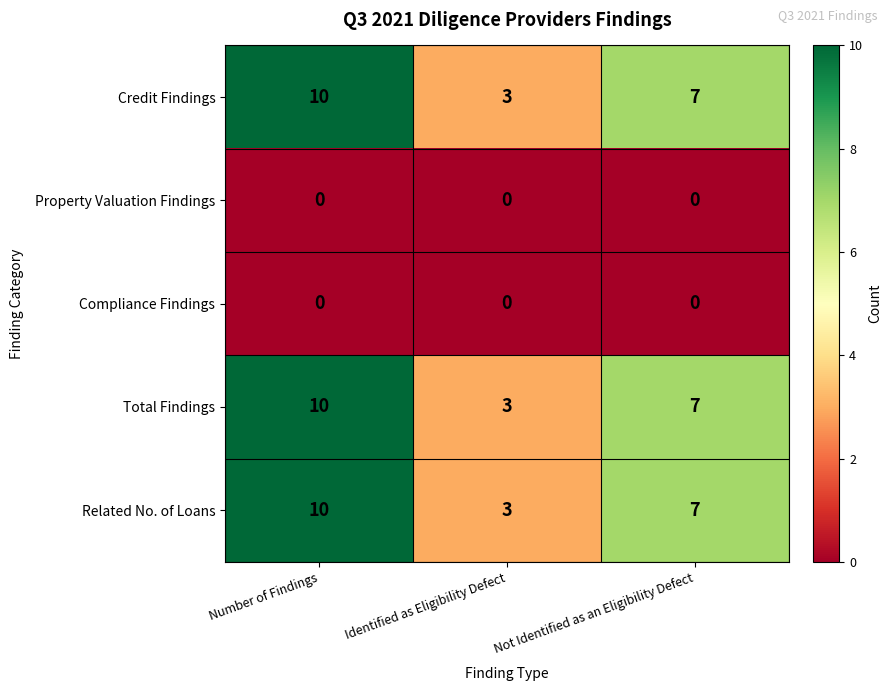

Count the Total Findings values in the range 3 to 10.

3